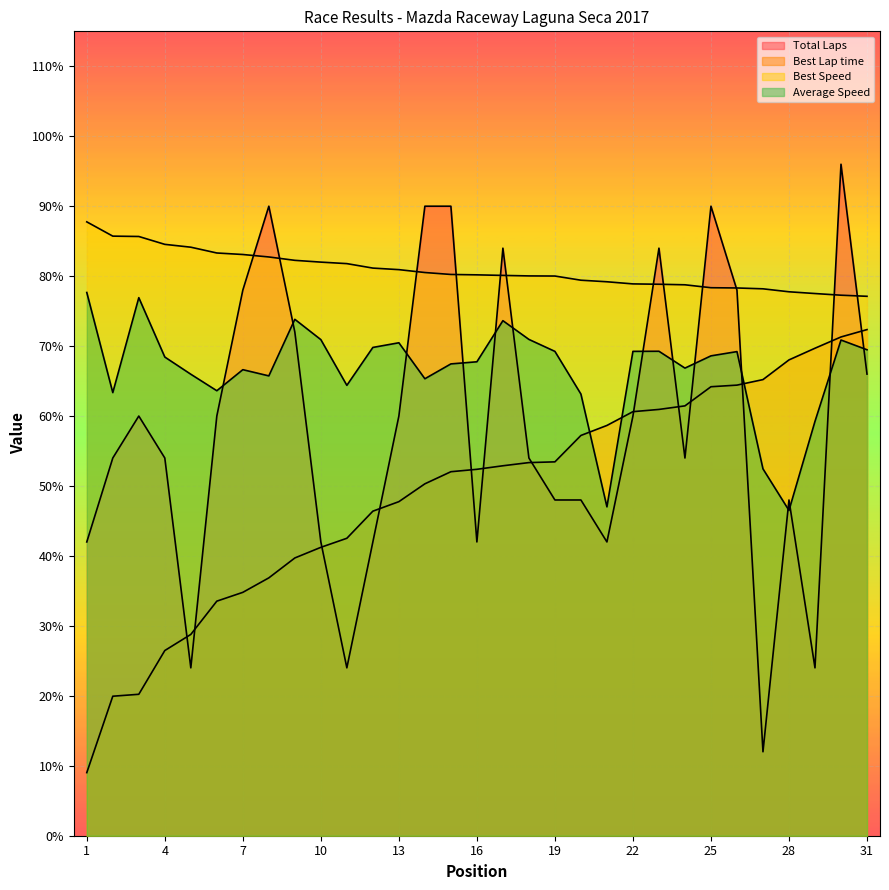

Where does the Best Lap time series first go above 52?

15